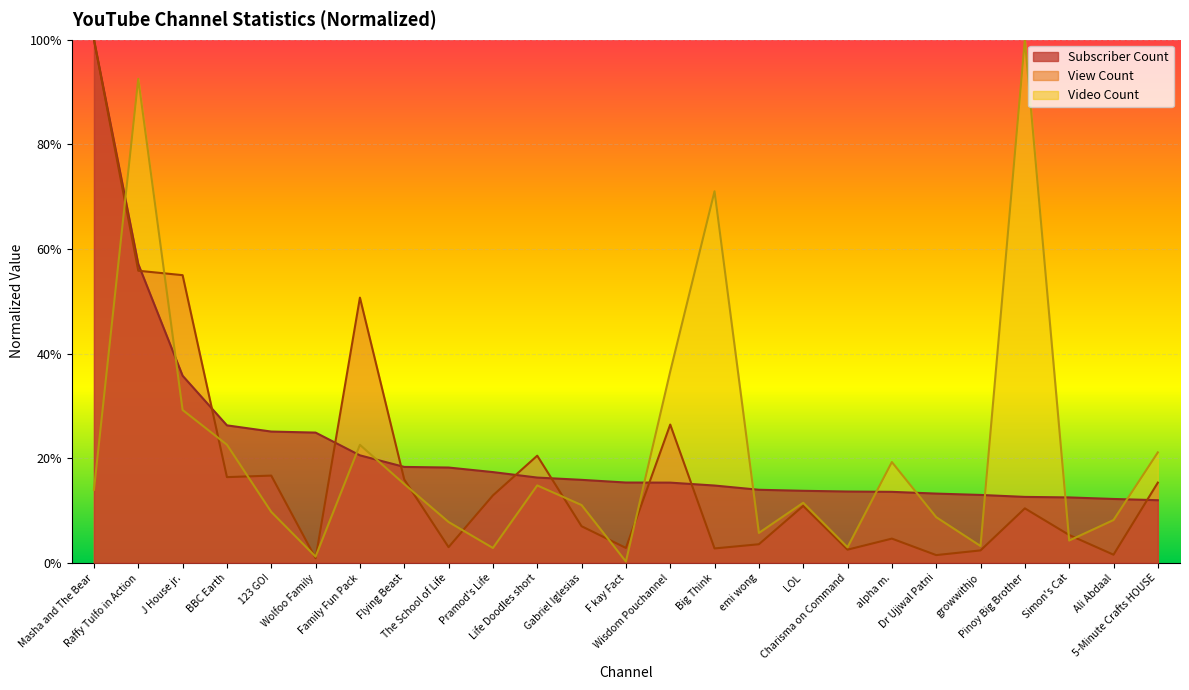

Which series ends up on top after the final intersection of View Count and Subscriber Count?

View Count